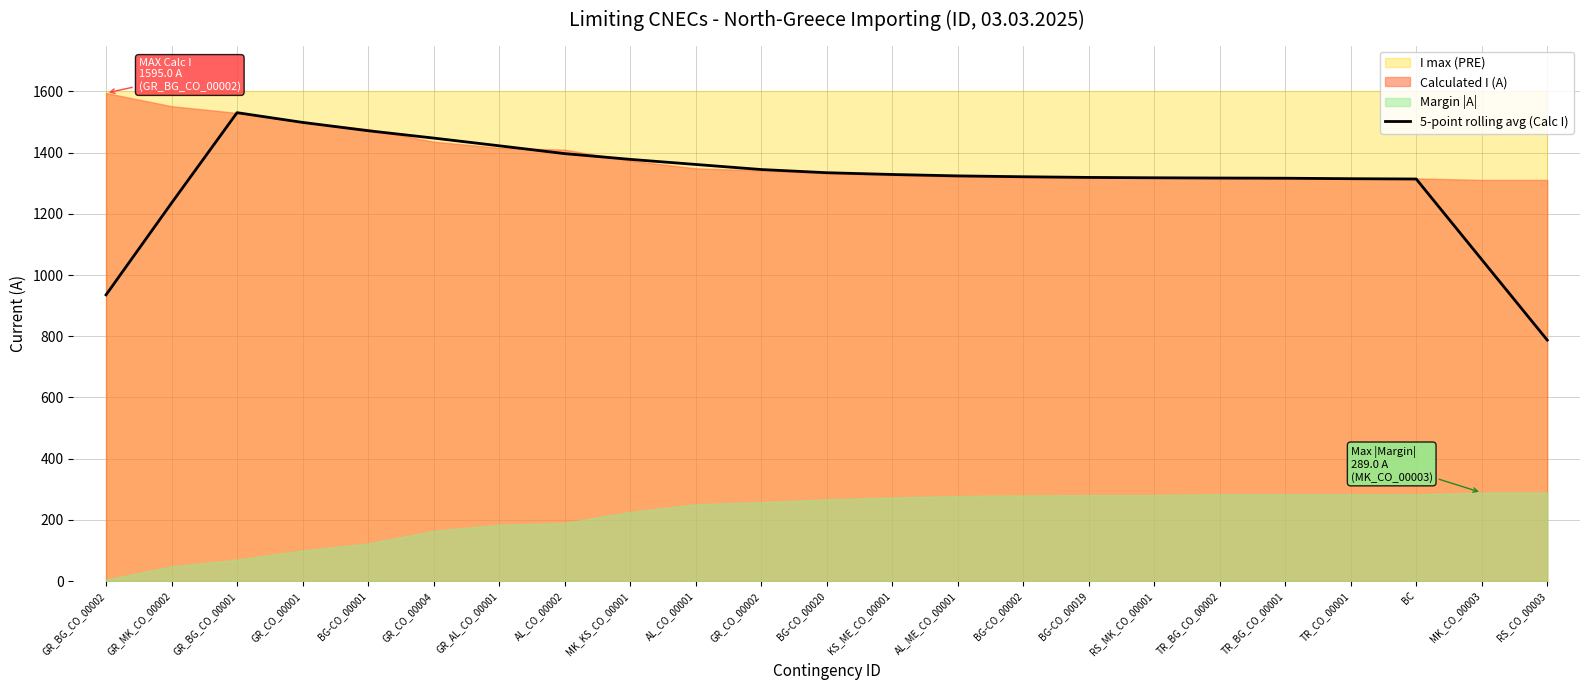

What is the label of the 23rd point from the right?

GR_BG_CO_00002